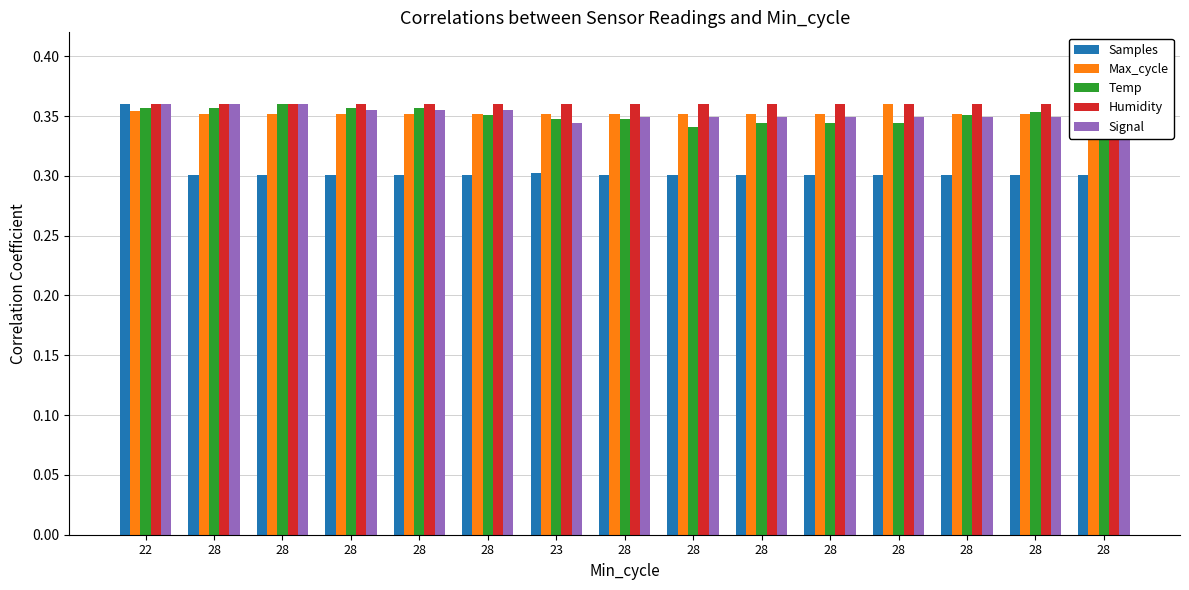

Reading left to right, list all the values displayed in this chart.

Samples: 0.4	0.3	0.3	0.3	0.3	0.3	0.3	0.3	0.3	0.3	0.3	0.3	0.3	0.3	0.3
Max_cycle: 0.4	0.4	0.4	0.4	0.4	0.4	0.4	0.4	0.4	0.4	0.4	0.4	0.4	0.4	0.4
Temp: 0.4	0.4	0.4	0.4	0.4	0.4	0.3	0.3	0.3	0.3	0.3	0.3	0.4	0.4	0.4
Humidity: 0.4	0.4	0.4	0.4	0.4	0.4	0.4	0.4	0.4	0.4	0.4	0.4	0.4	0.4	0.4
Signal: 0.4	0.4	0.4	0.4	0.4	0.4	0.3	0.3	0.3	0.3	0.3	0.3	0.3	0.3	0.3